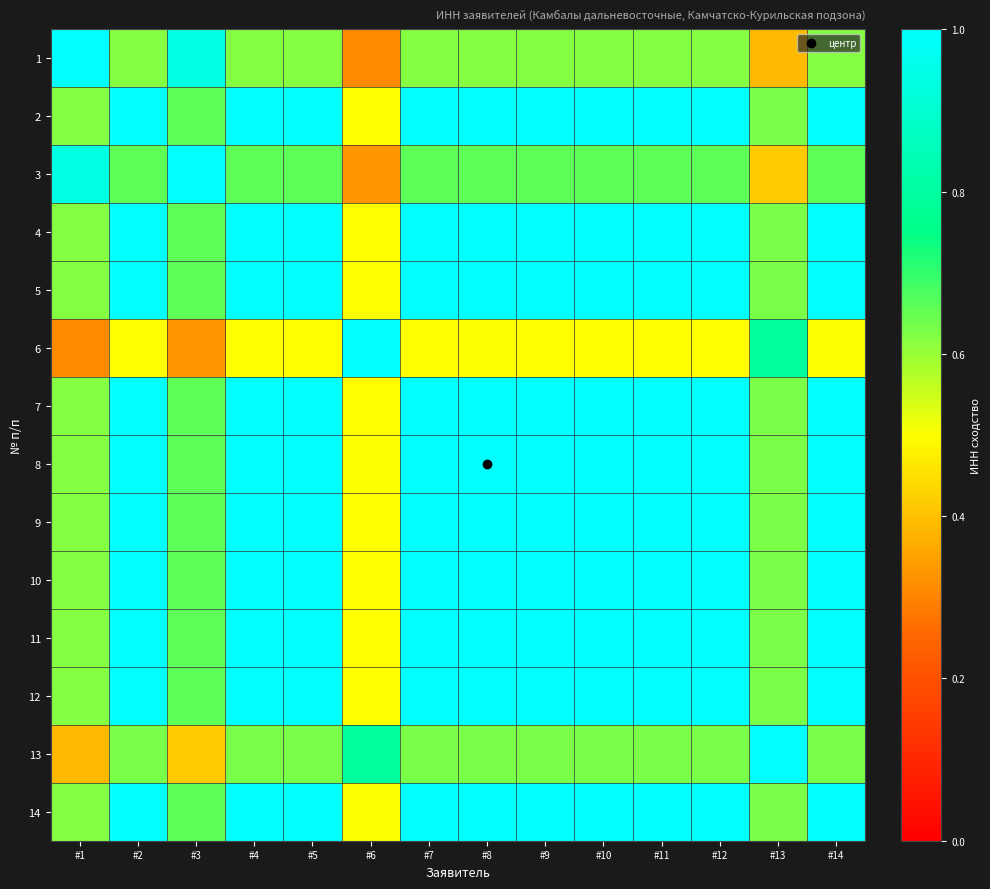

How many distinct data groups are displayed?

14